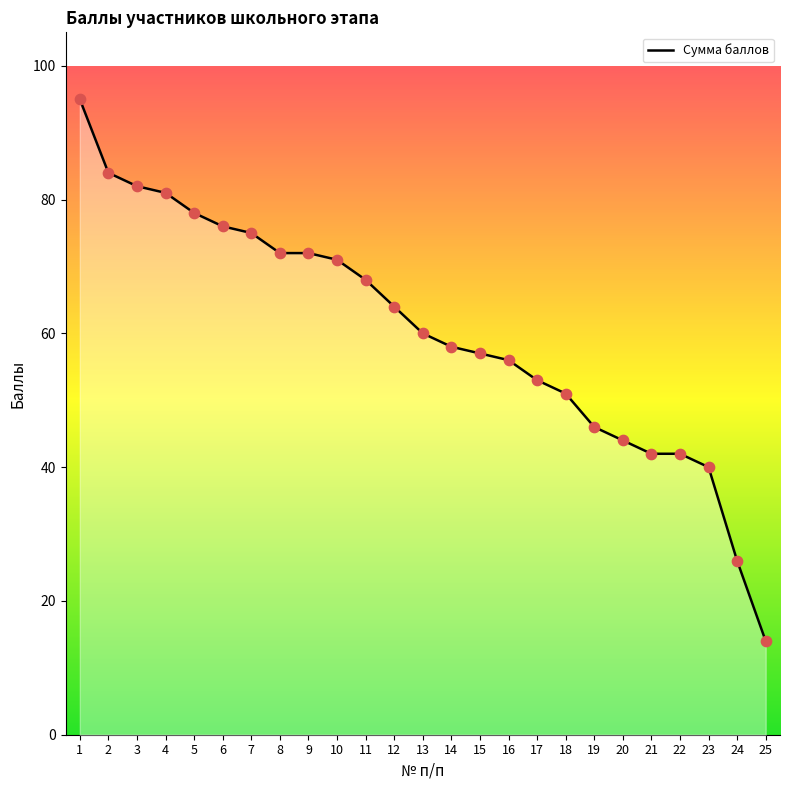

Approximately how many times larger is the value at 11 compared to 22?

1.6